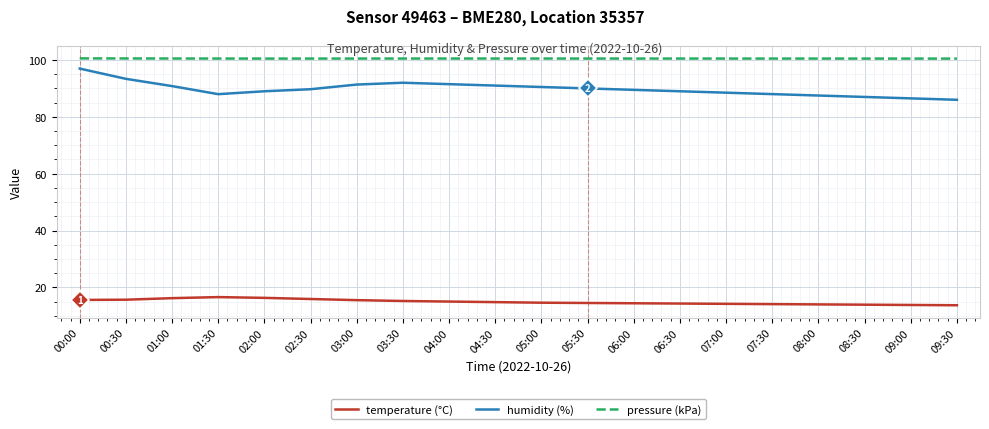

What is the average value of the humidity (%) series?

89.8